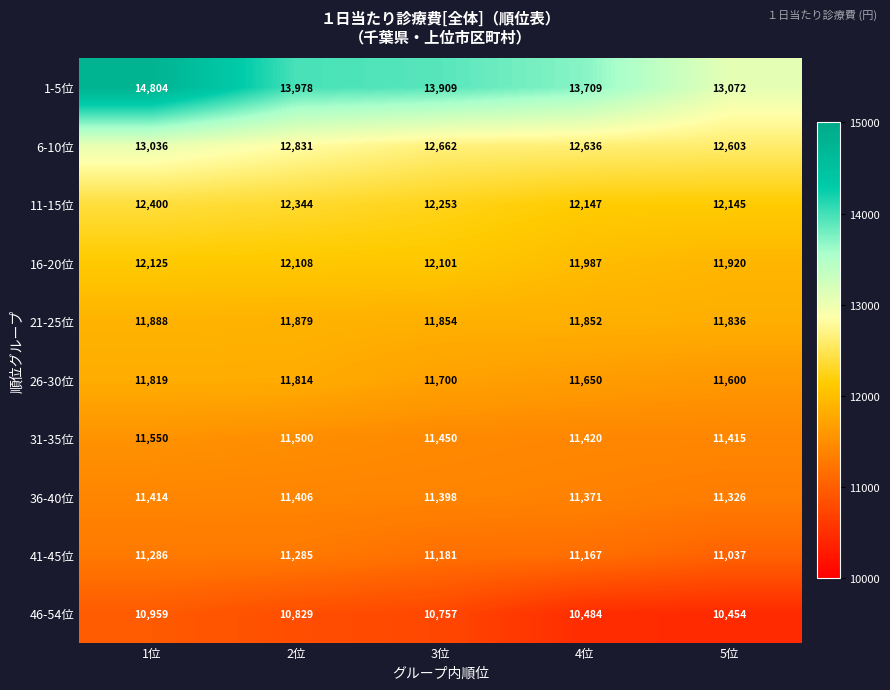

List the series in order of their peak value, lowest first.

46-54位, 41-45位, 36-40位, 31-35位, 26-30位, 21-25位, 16-20位, 11-15位, 6-10位, 1-5位